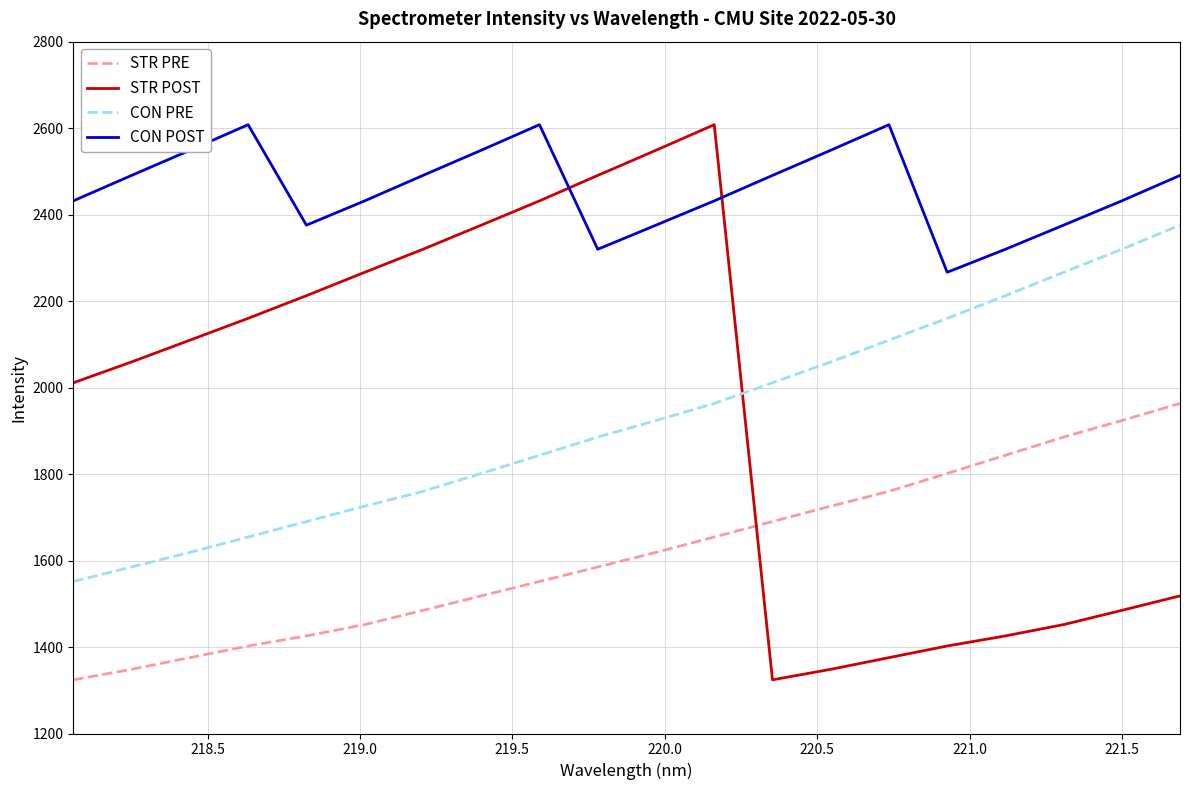

How many lines are shown in the chart?

4